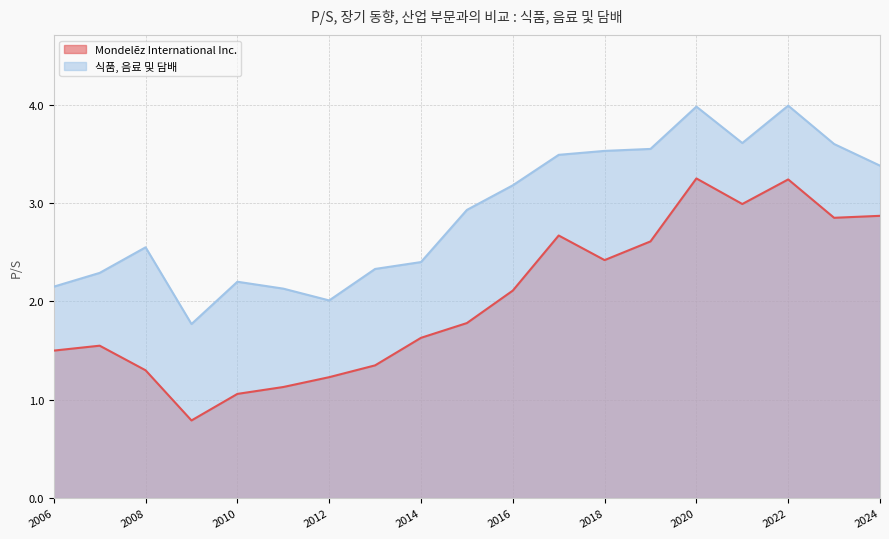

What is the value of the 식품, 음료 및 담배 point at the 8th from the left?

2.3